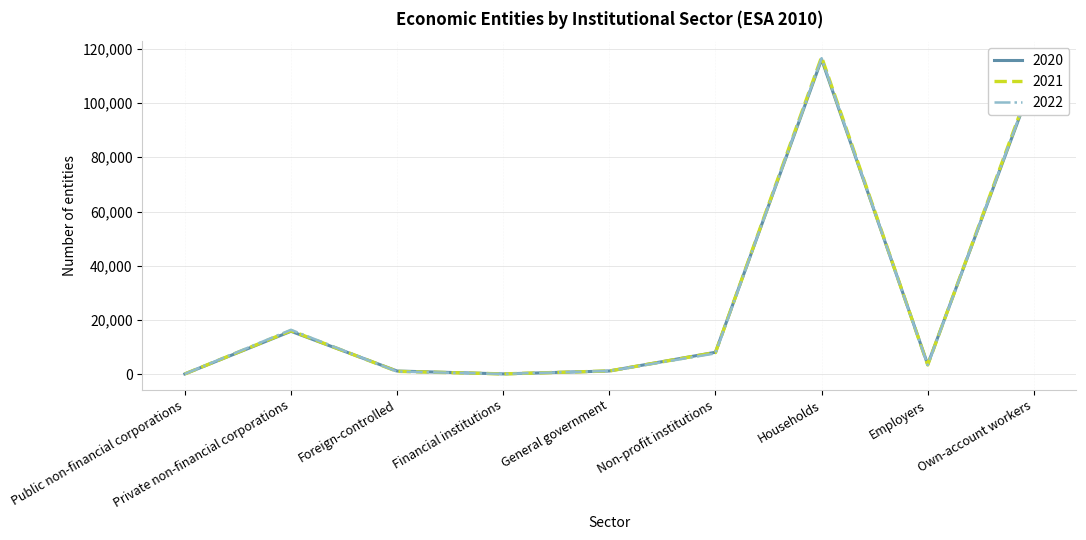

Which category has the highest value in the 2021 series?

Households